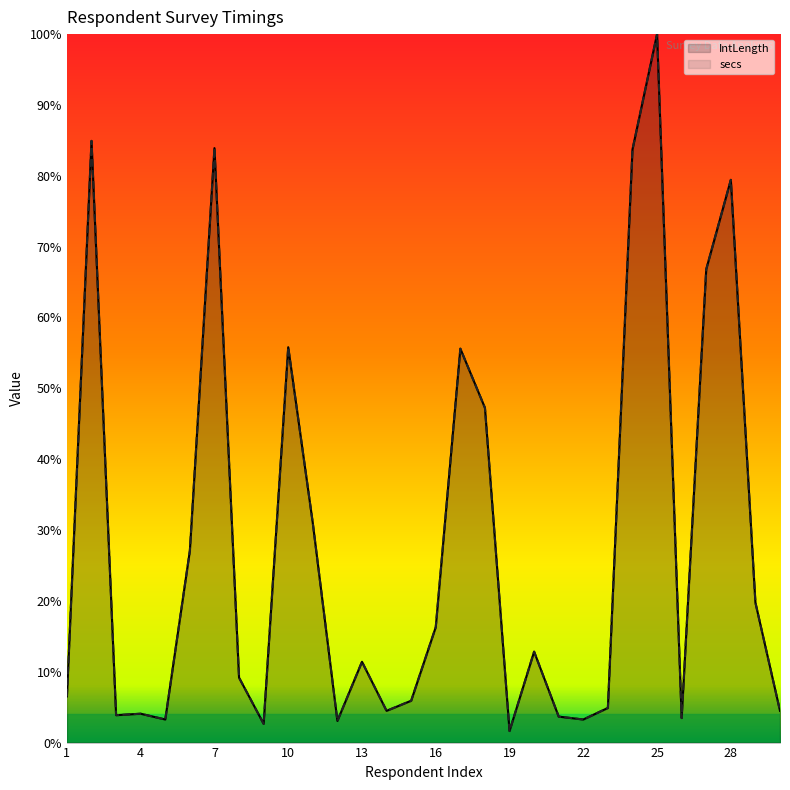

List the series in order of their overall mean, lowest first.

secs, IntLength